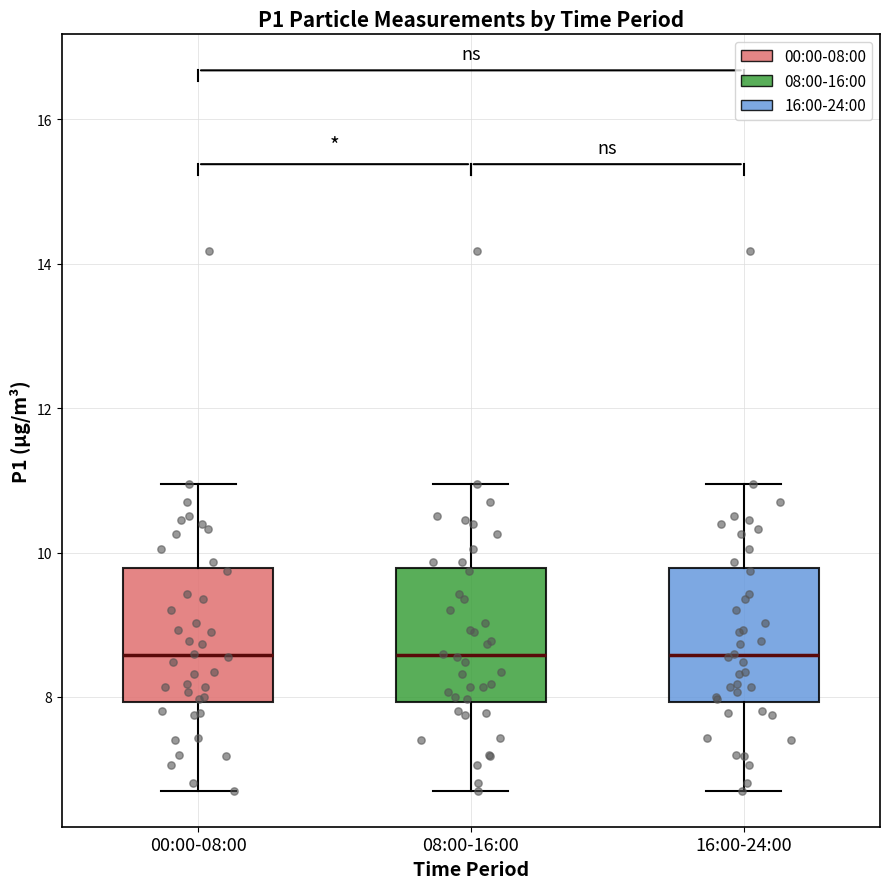

Where is the lower edge of the box for 00:00-08:00 on the y-axis? The values are not printed on the chart, so give them approximately, as read against the axis.

8.0